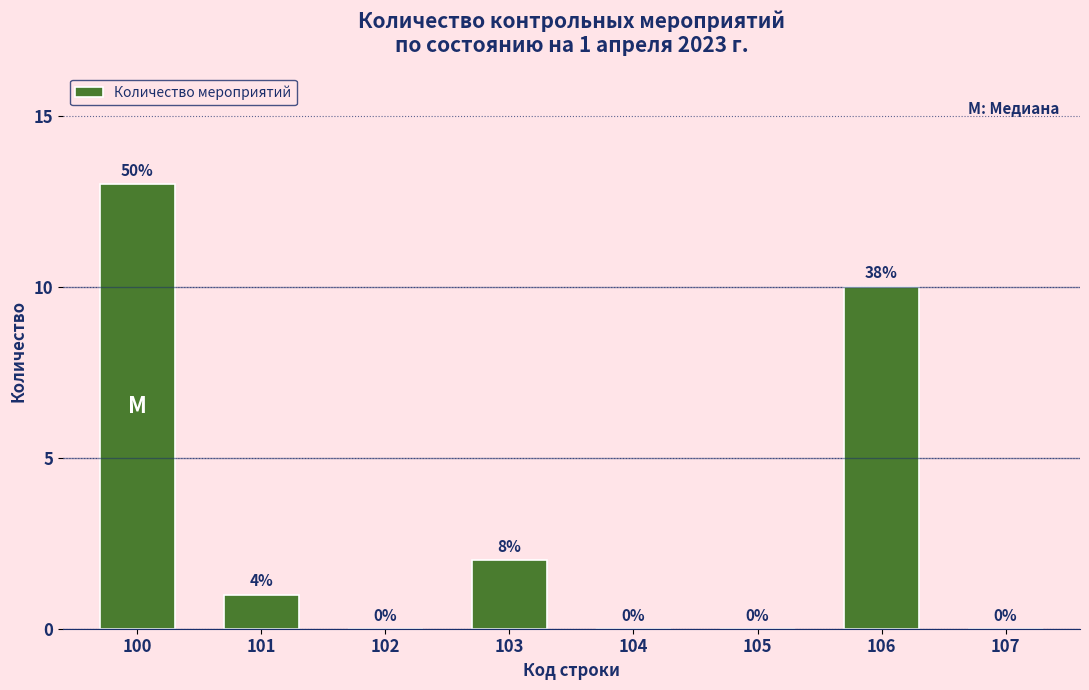

Reading left to right, extract all data points from this chart.

100=13	101=1	102=0	103=2	104=0	105=0	106=10	107=0